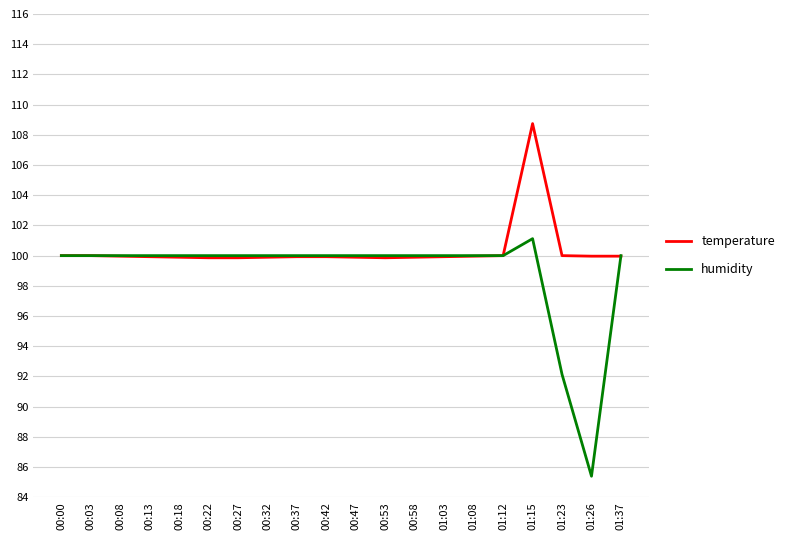

Which series ends up on top after the final intersection of humidity and temperature?

humidity